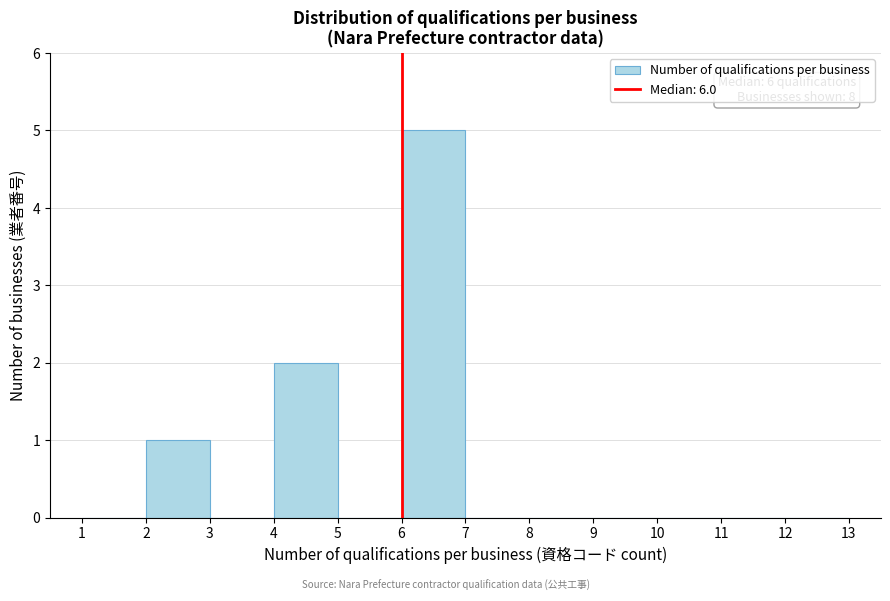

Over which range of the x-axis is the bar tallest?

6 to 7